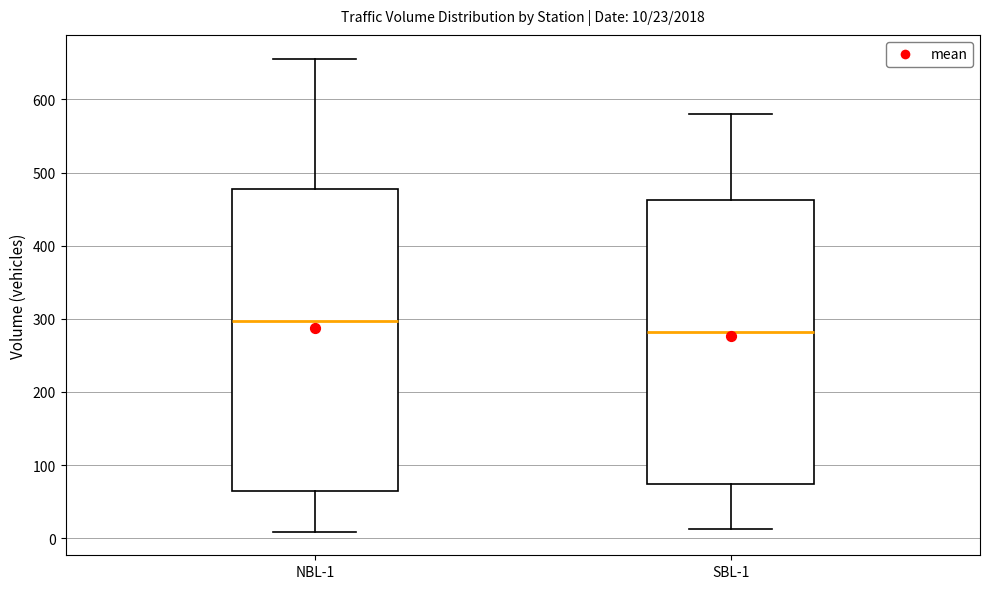

Comparing the boxes themselves (not the whiskers), which one is the tallest?

NBL-1